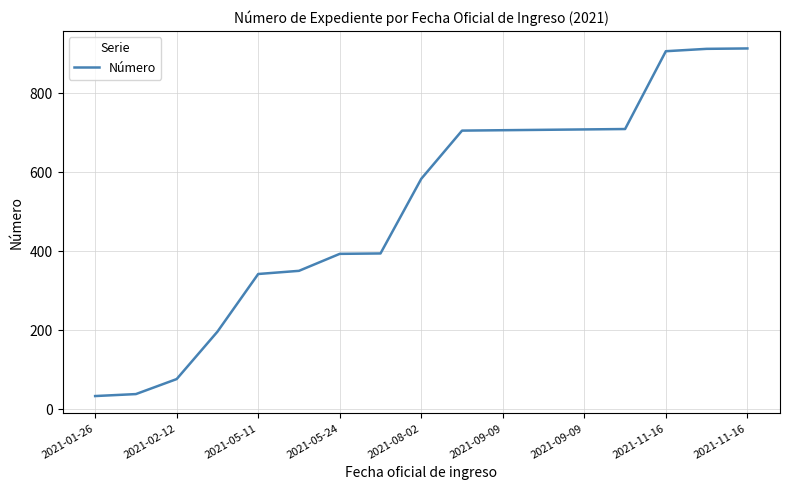

What is the smallest value displayed?

33